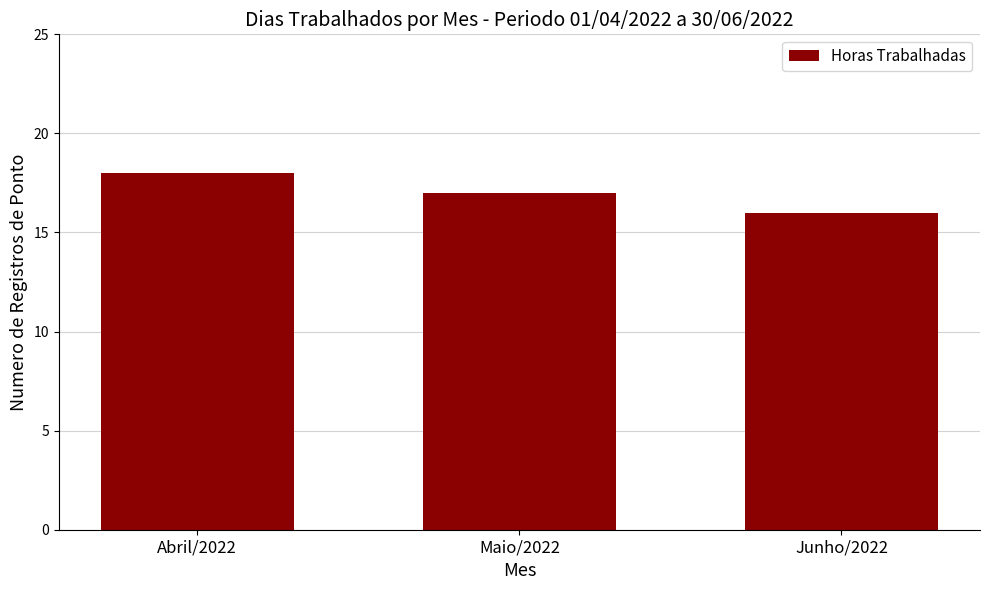

At which label does the data first exceed 17?

Abril/2022